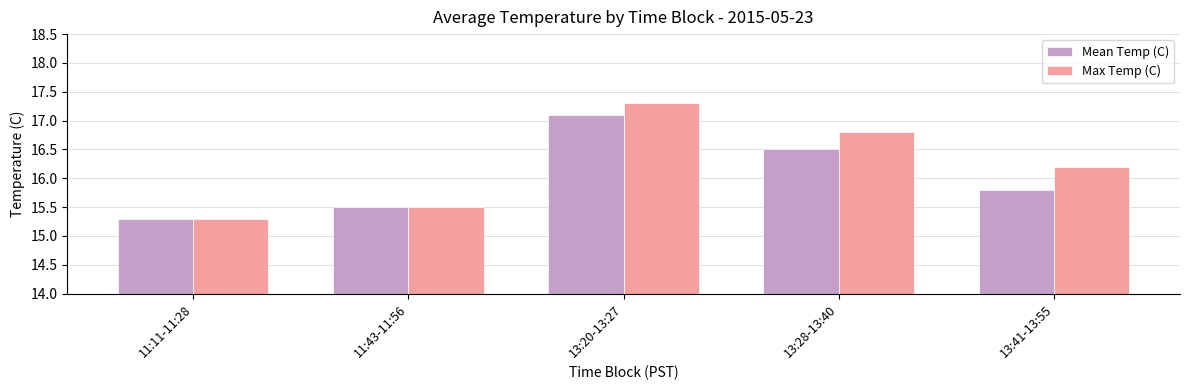

What is the label of the 4th bar from the right?

11:43-11:56